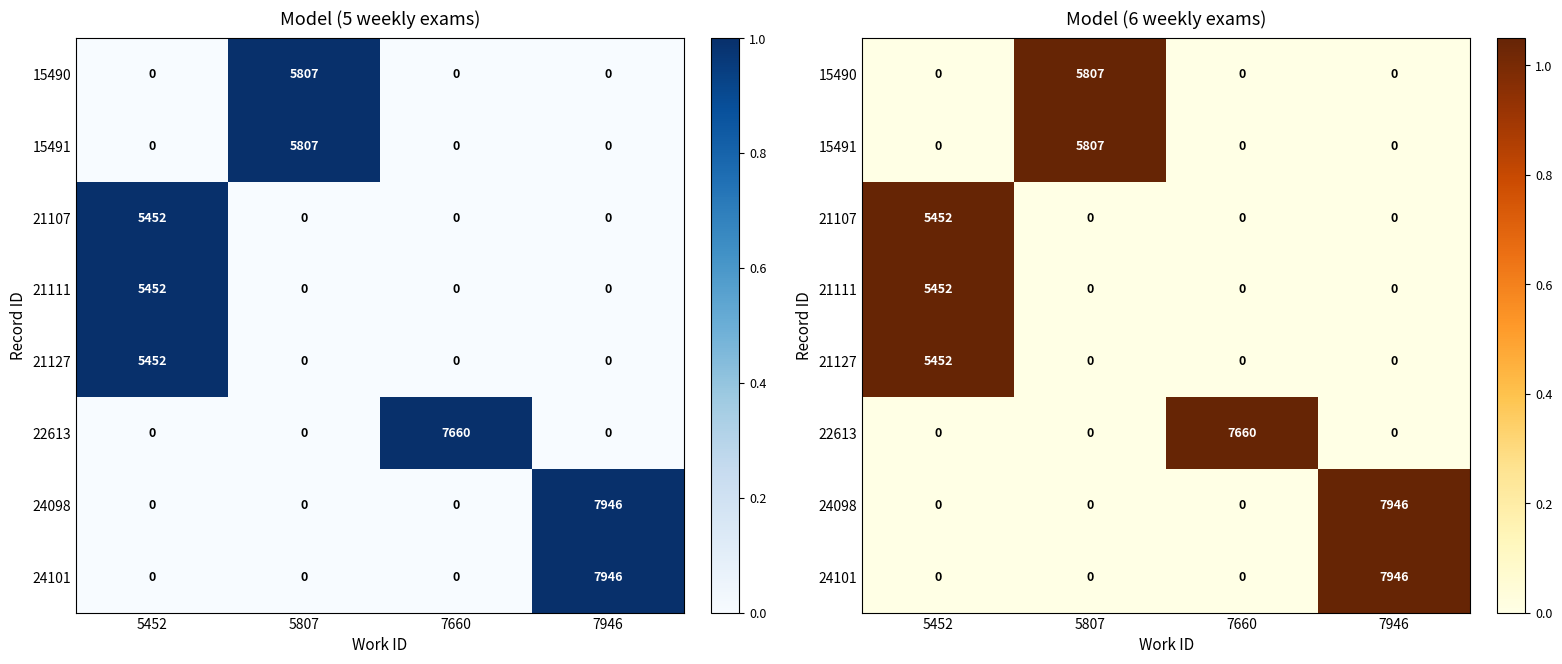

How many data points in 21127 are above 0?

1